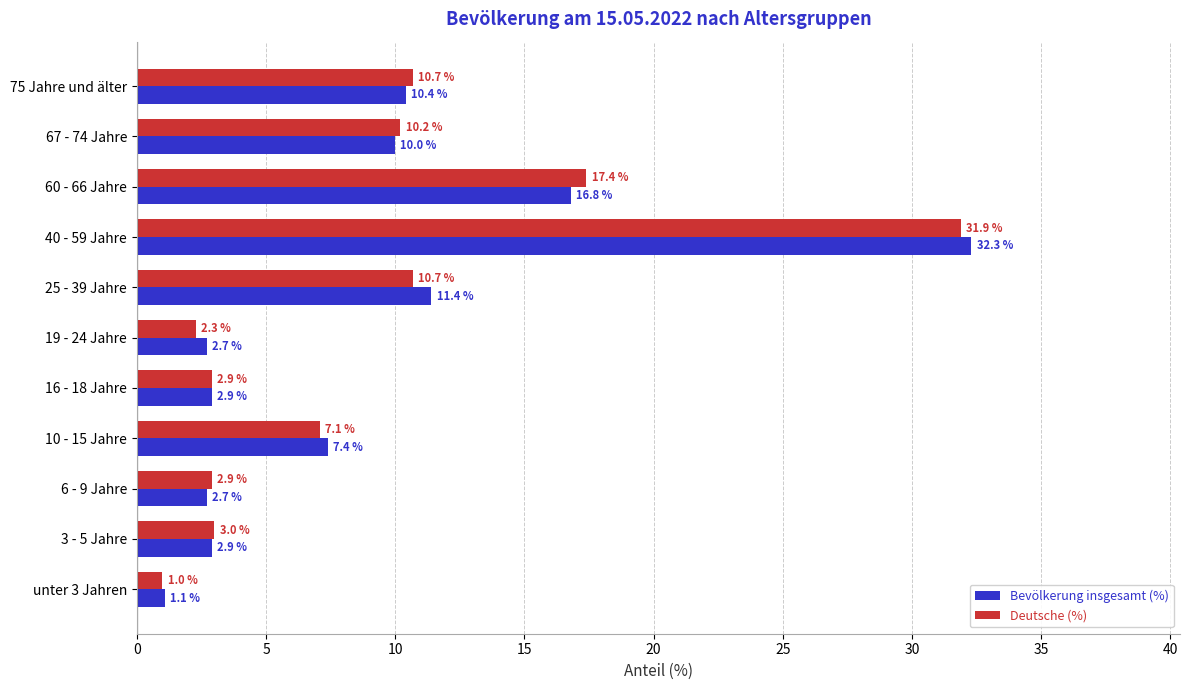

The Bevölkerung insgesamt (%) series shows 17.5 at 25 - 39 Jahre. True or false?

False